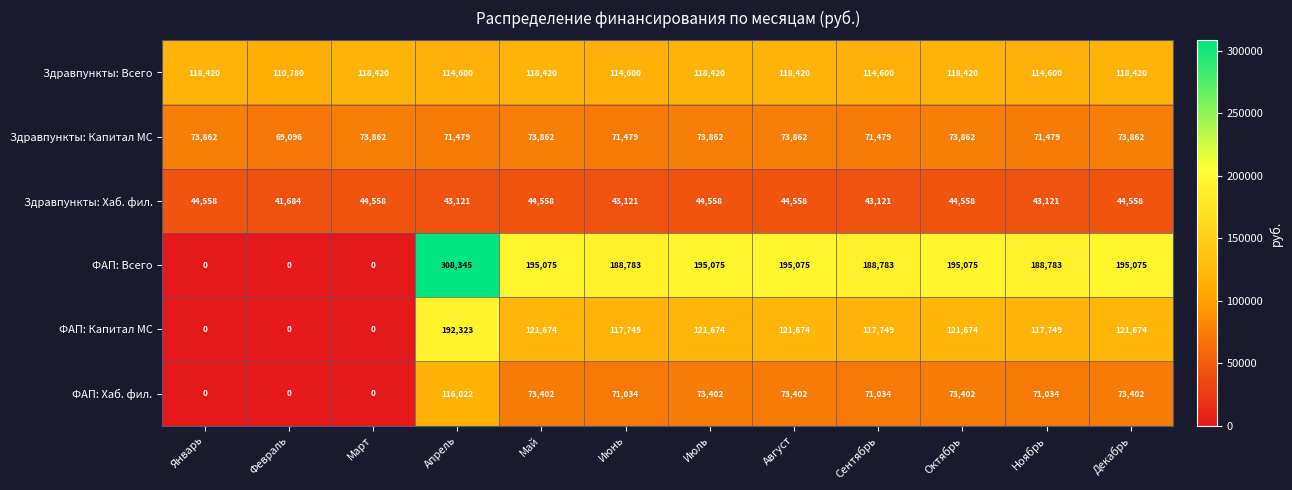

What is the sum of the Здравпункты: Капитал МС values at Ноябрь and Апрель?

142958